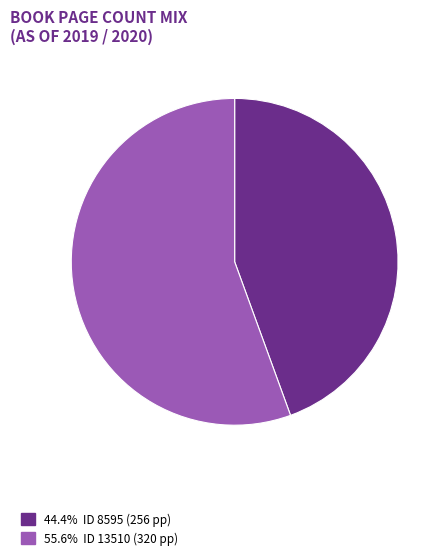

Does any single category account for the majority?

Yes